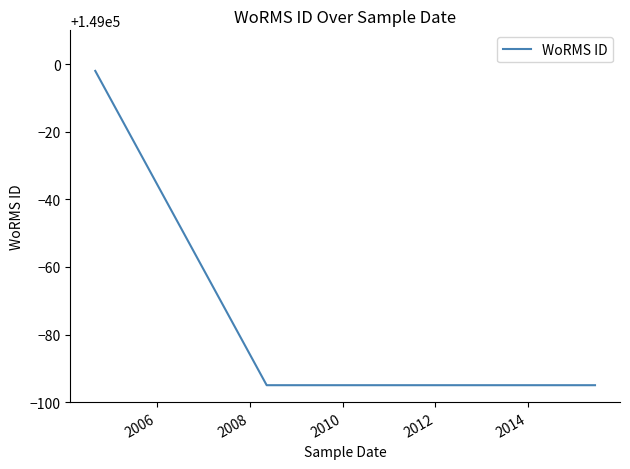

Reading left to right, what are all the values shown in this chart?

148998	148905	148905	148905	148905